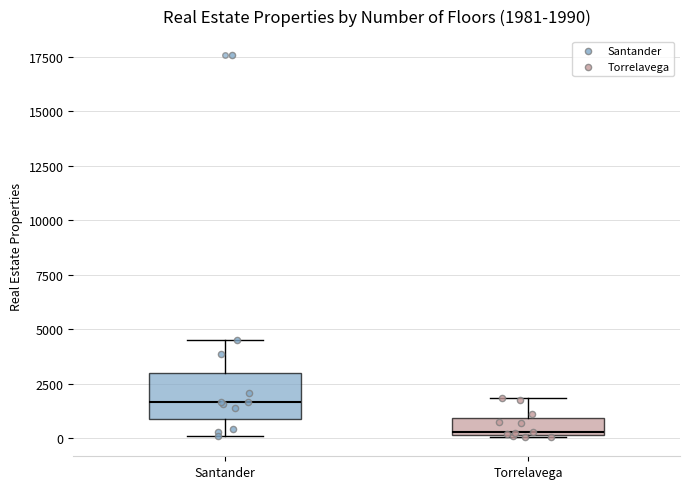

Which box is the tallest, from its lower edge to its upper edge?

Santander